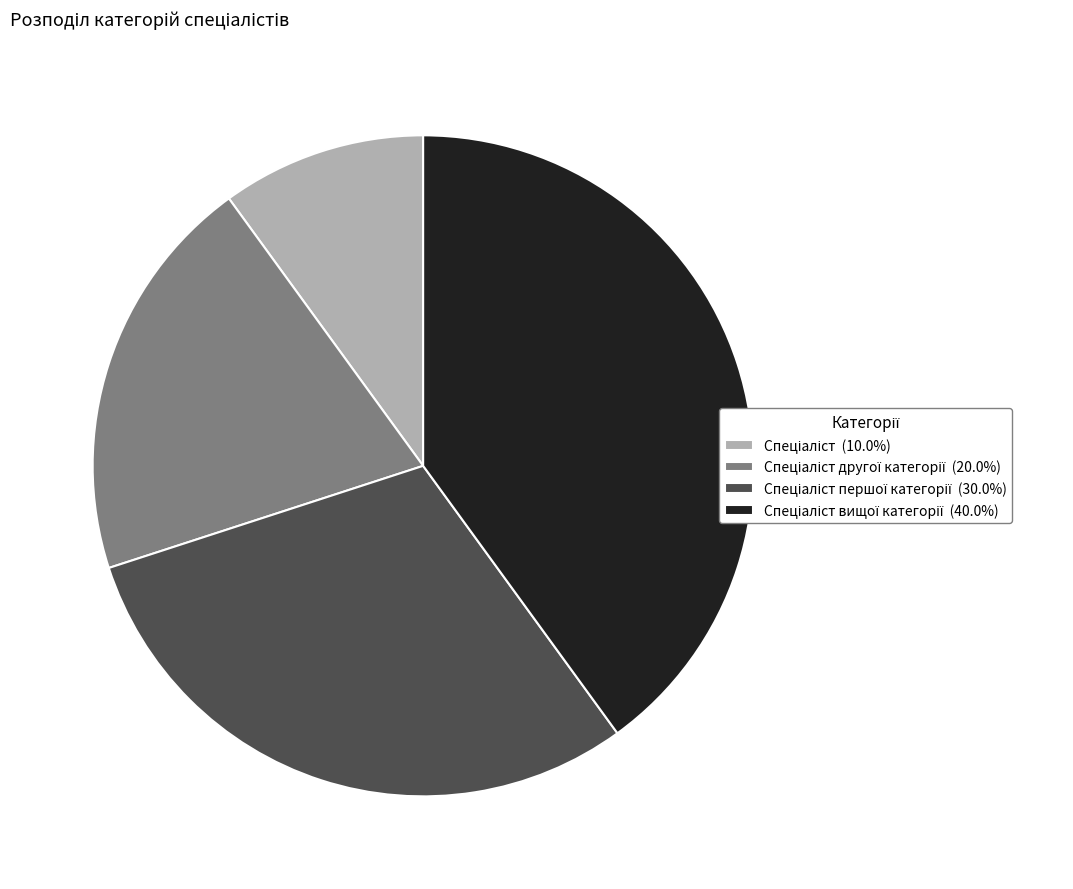

Is there a majority slice in this chart?

No